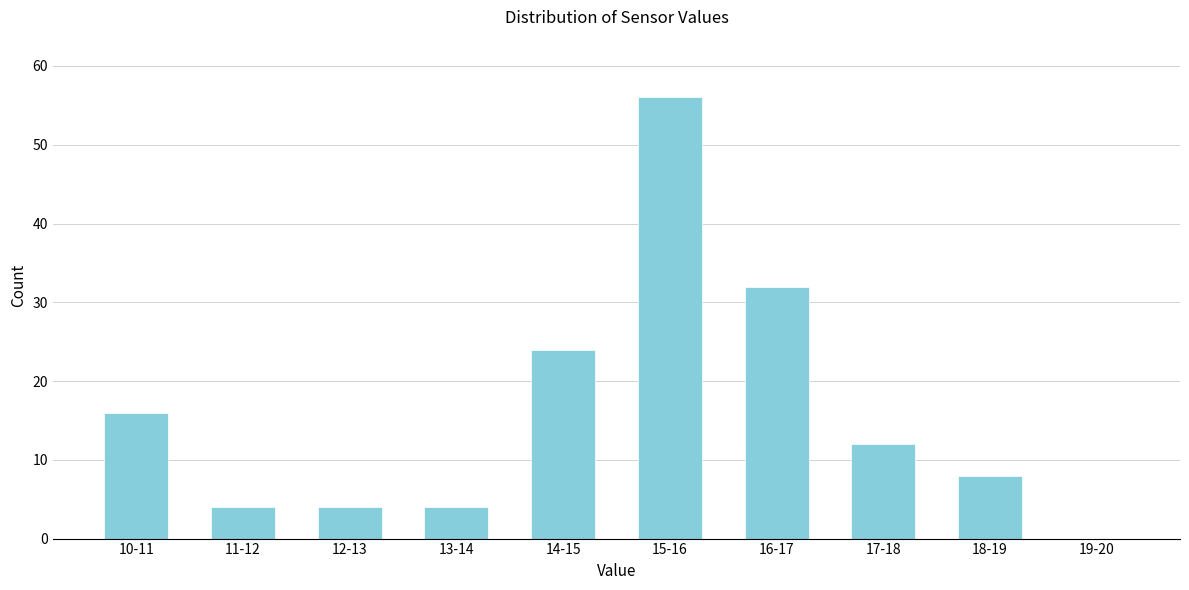

Reading left to right, extract all data points from this chart.

10-11=16	11-12=4	12-13=4	13-14=4	14-15=24	15-16=56	16-17=32	17-18=12	18-19=8	19-20=0